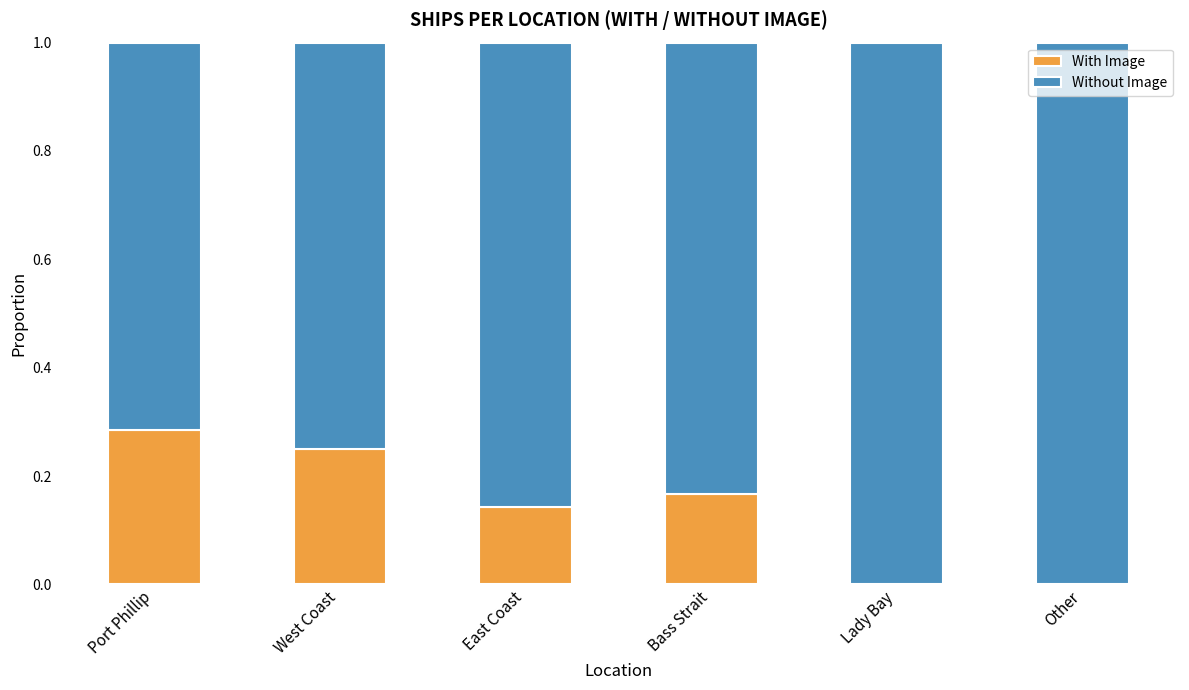

Which category has the highest value in the With Image series?

Port Phillip